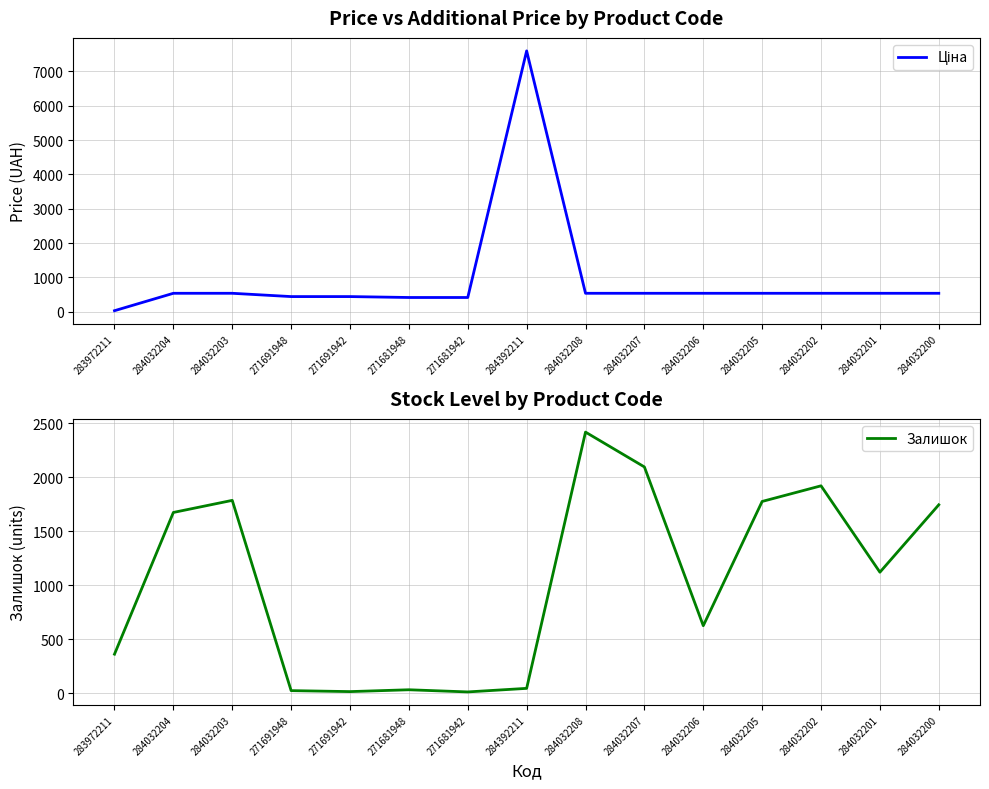

What is the value of the Залишок point at the 12th from the left?

1776.0